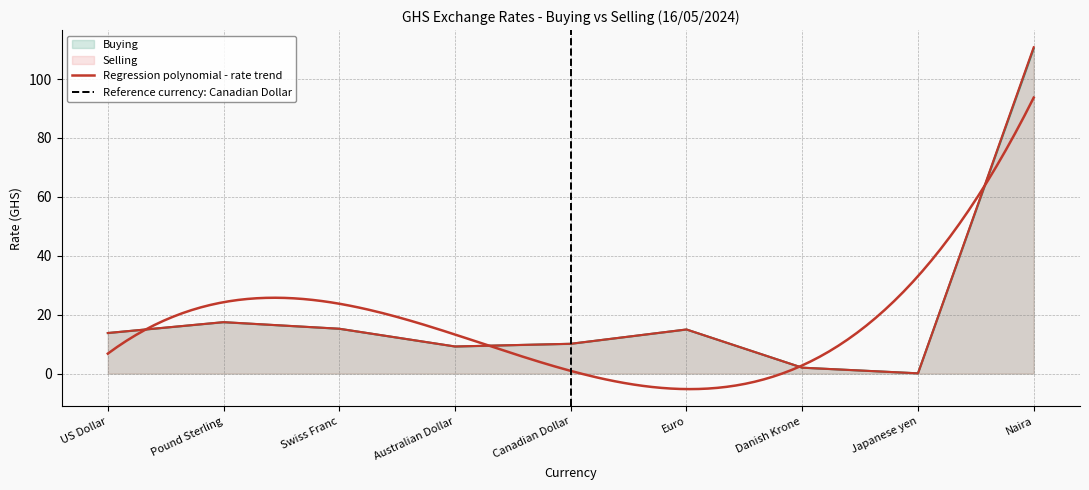

Which category has the highest value in the Buying series?

Naira